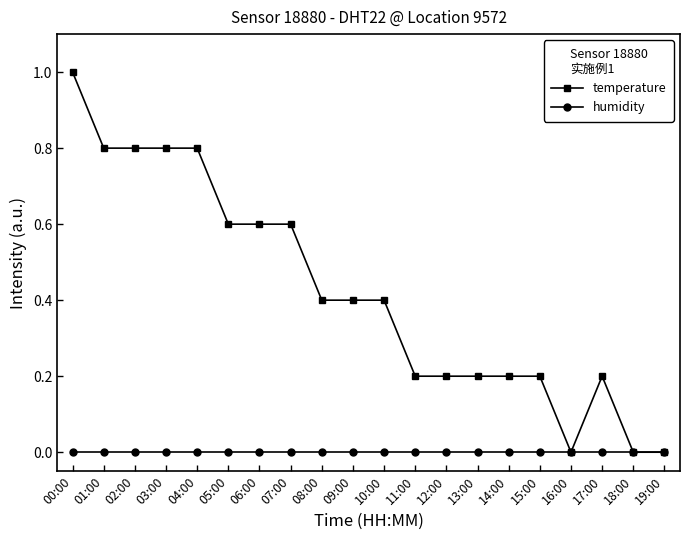

Which label corresponds to the largest value in the chart?

00:00